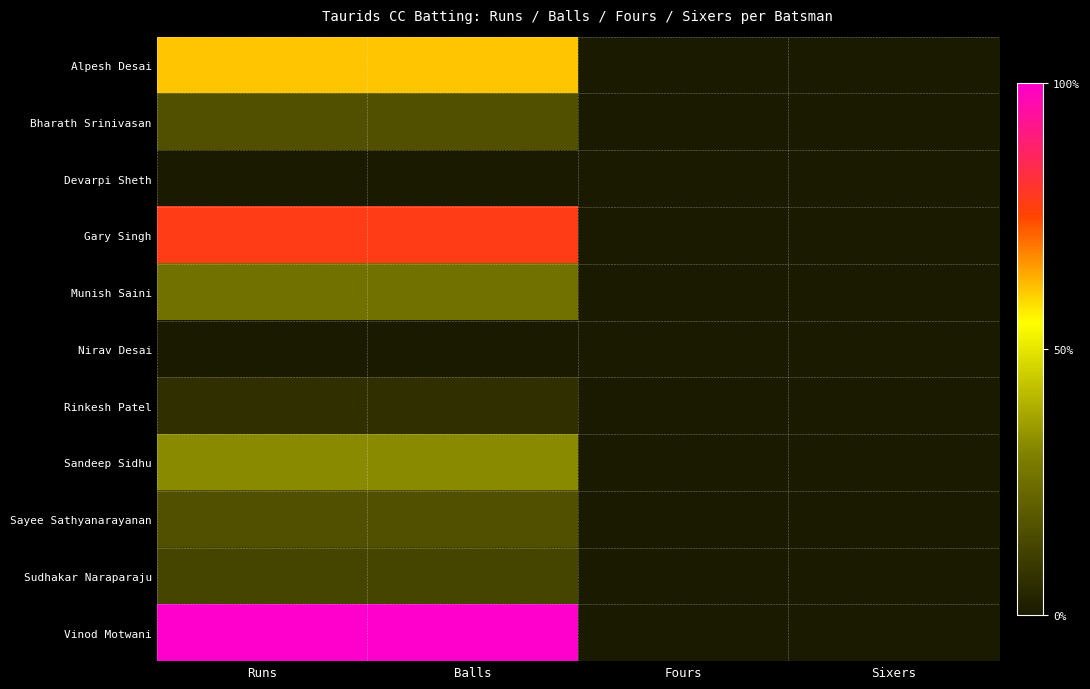

Reading left to right, list all the values displayed in this chart.

Alpesh Desai: Runs=0.6	Balls=0.6	Fours=0.0	Sixers=0.0
Bharath Srinivasan: Runs=0.2	Balls=0.2	Fours=0.0	Sixers=0.0
Devarpi Sheth: Runs=0.0	Balls=0.0	Fours=0.0	Sixers=0.0
Gary Singh: Runs=0.8	Balls=0.8	Fours=0.0	Sixers=0.0
Munish Saini: Runs=0.3	Balls=0.3	Fours=0.0	Sixers=0.0
Nirav Desai: Runs=0.0	Balls=0.0	Fours=0.0	Sixers=0.0
Rinkesh Patel: Runs=0.1	Balls=0.1	Fours=0.0	Sixers=0.0
Sandeep Sidhu: Runs=0.3	Balls=0.3	Fours=0.0	Sixers=0.0
Sayee Sathyanarayanan: Runs=0.2	Balls=0.2	Fours=0.0	Sixers=0.0
Sudhakar Naraparaju: Runs=0.1	Balls=0.1	Fours=0.0	Sixers=0.0
Vinod Motwani: Runs=1.0	Balls=1.0	Fours=0.0	Sixers=0.0